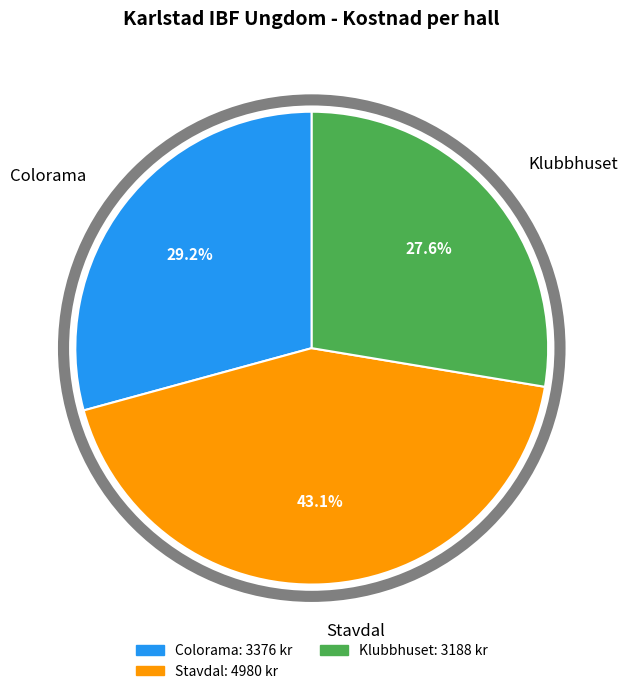

Is there a majority slice in this chart?

No